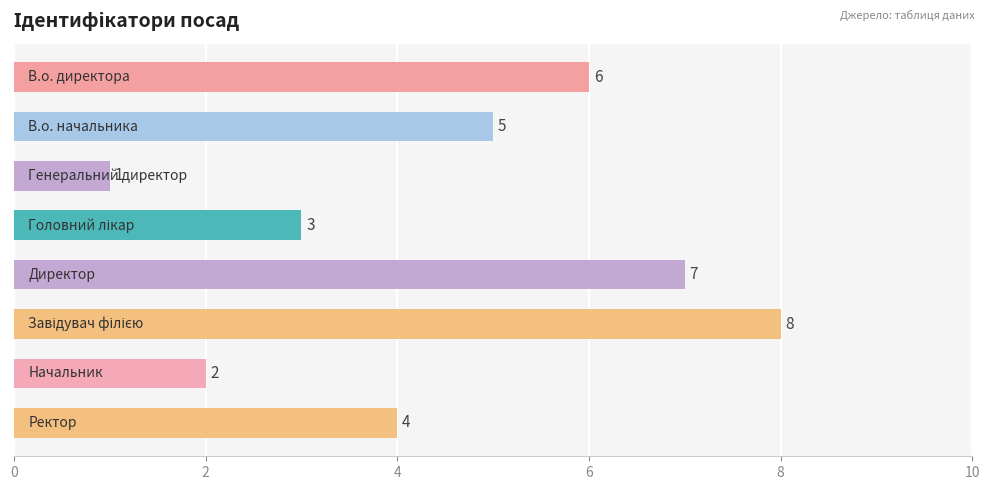

How many bars are there in total?

8